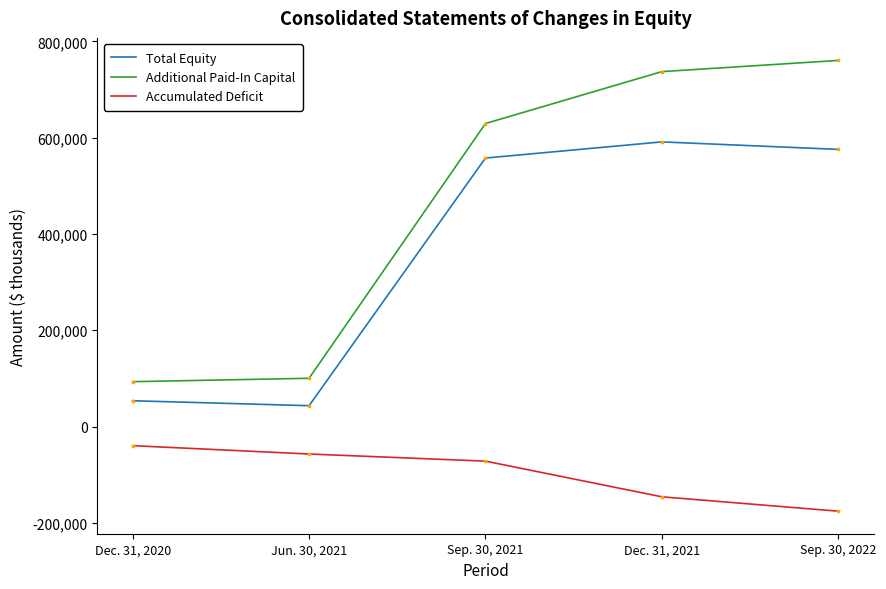

What are all the series names shown in the legend?

Total Equity, Additional Paid-In Capital, Accumulated Deficit